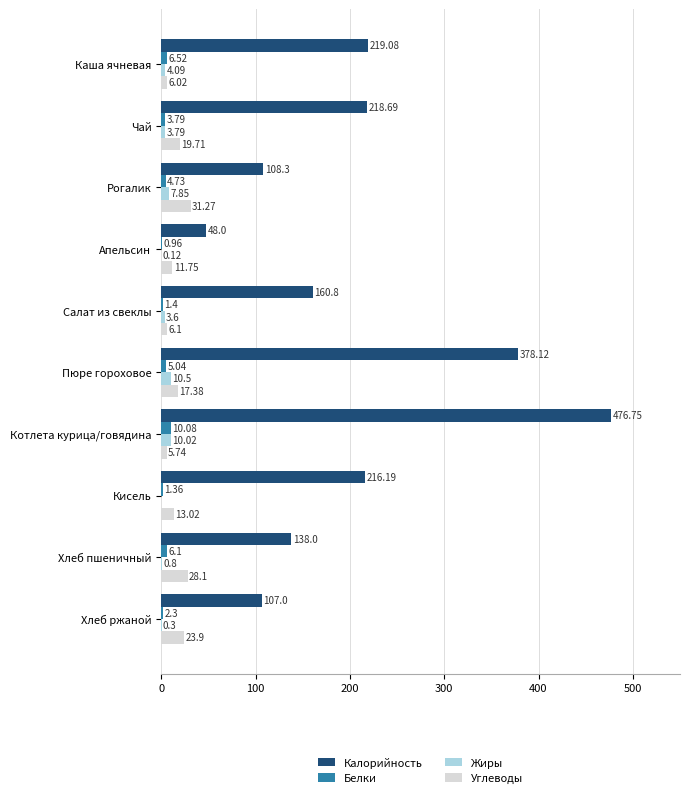

What is the sum of the Калорийность values at Хлеб пшеничный and Хлеб ржаной?

245.0